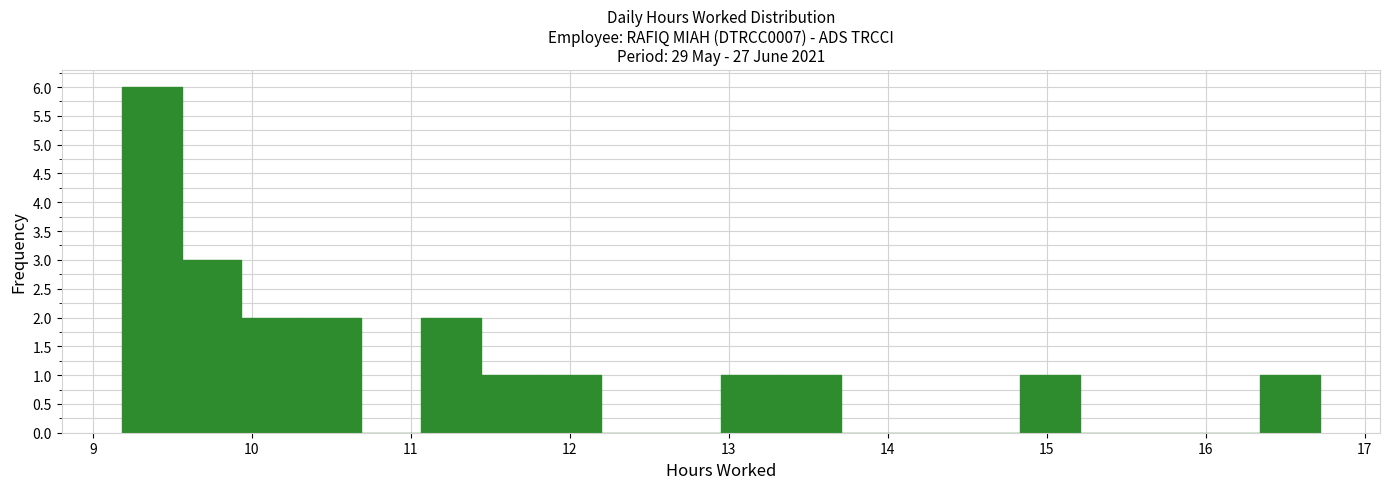

Read against the x-axis, roughly where is the centre of the tallest bar?

9.4